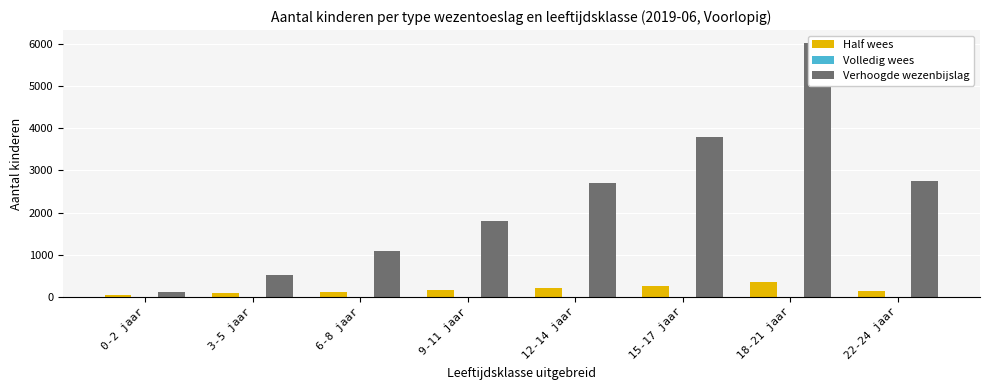

What is the value of the Verhoogde wezenbijslag bar at the 6th from the left?

3787